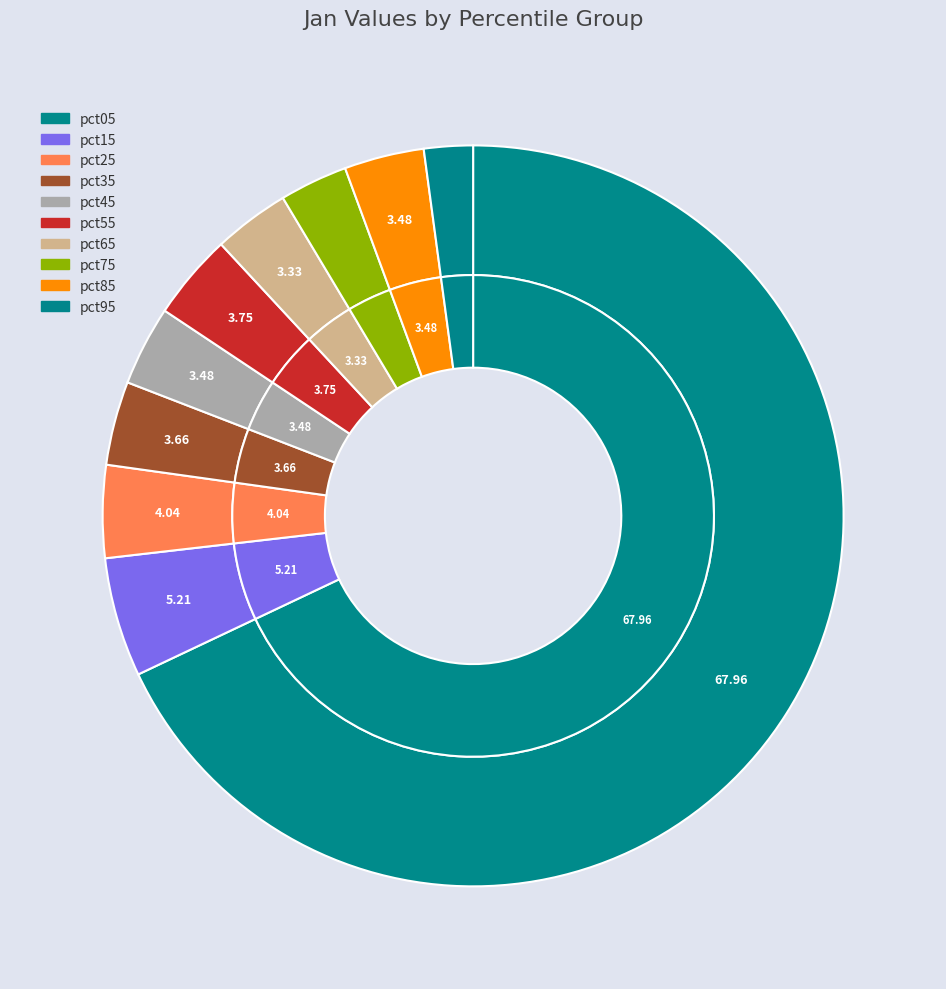

To the nearest percent, what percentage of the pie is pct85?

3%